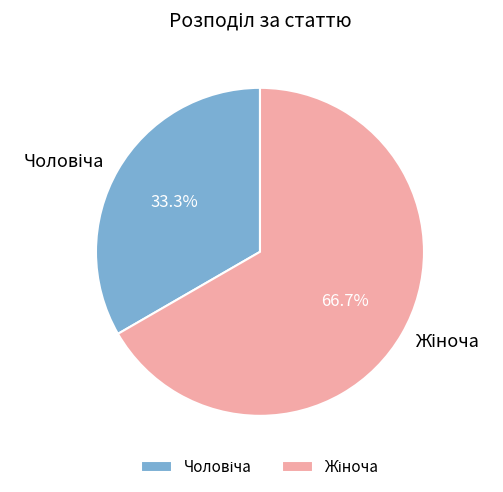

How many segments does this pie chart have?

2